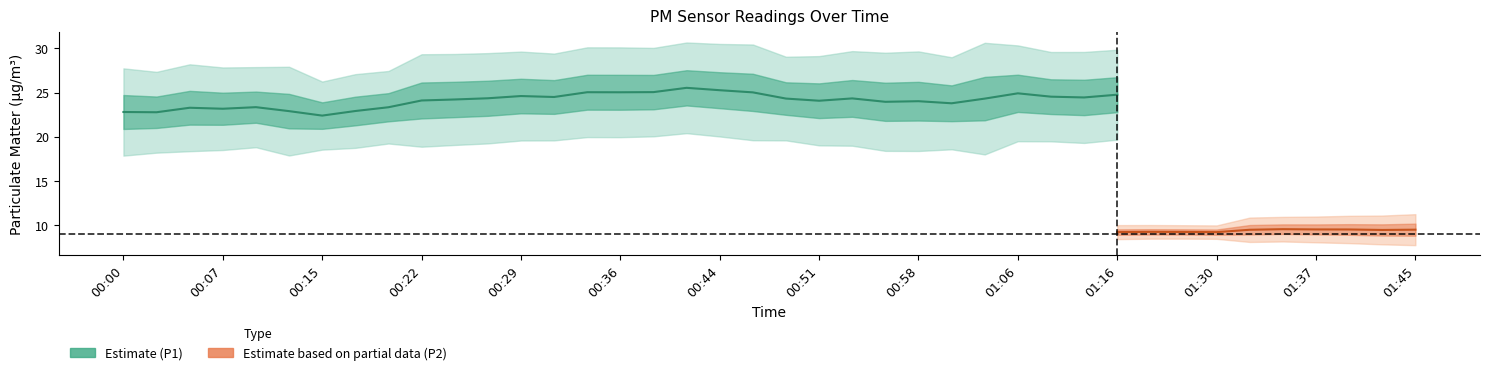

Is it true that P2 equals 11.3 at 01:08?

False